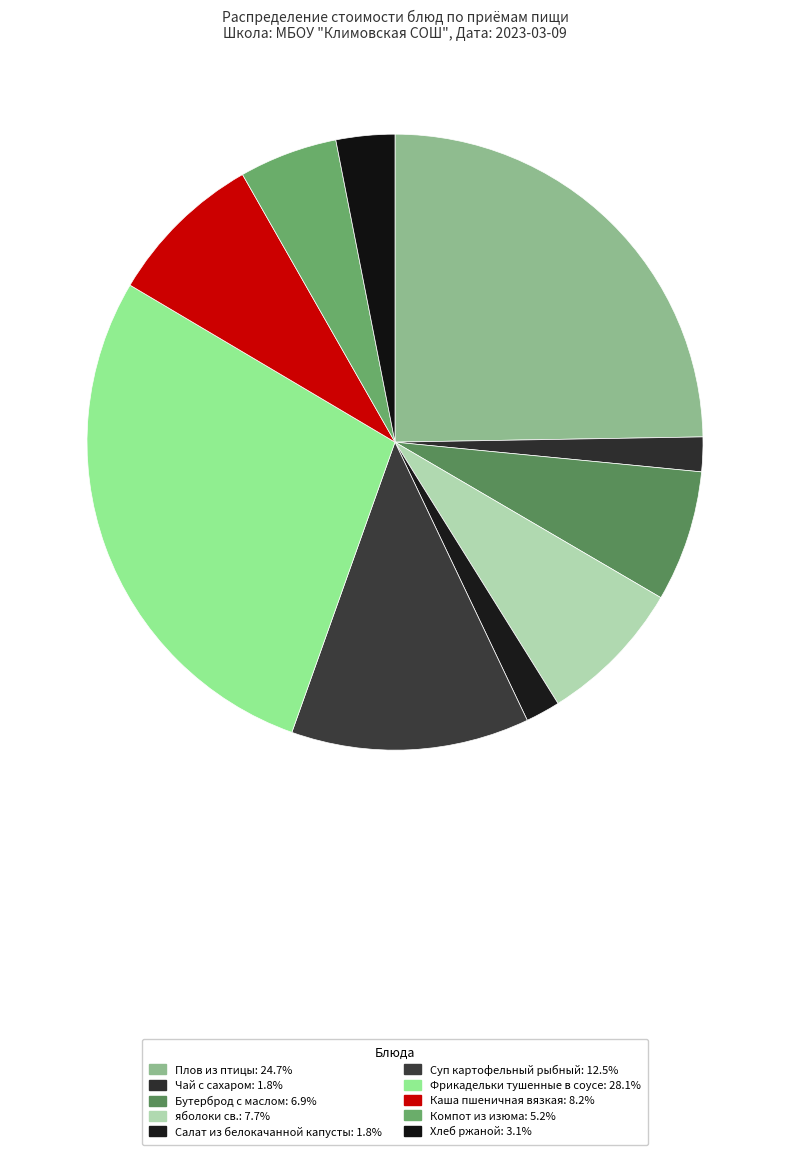

Which slice is the largest?

Фрикадельки тушенные в соусе